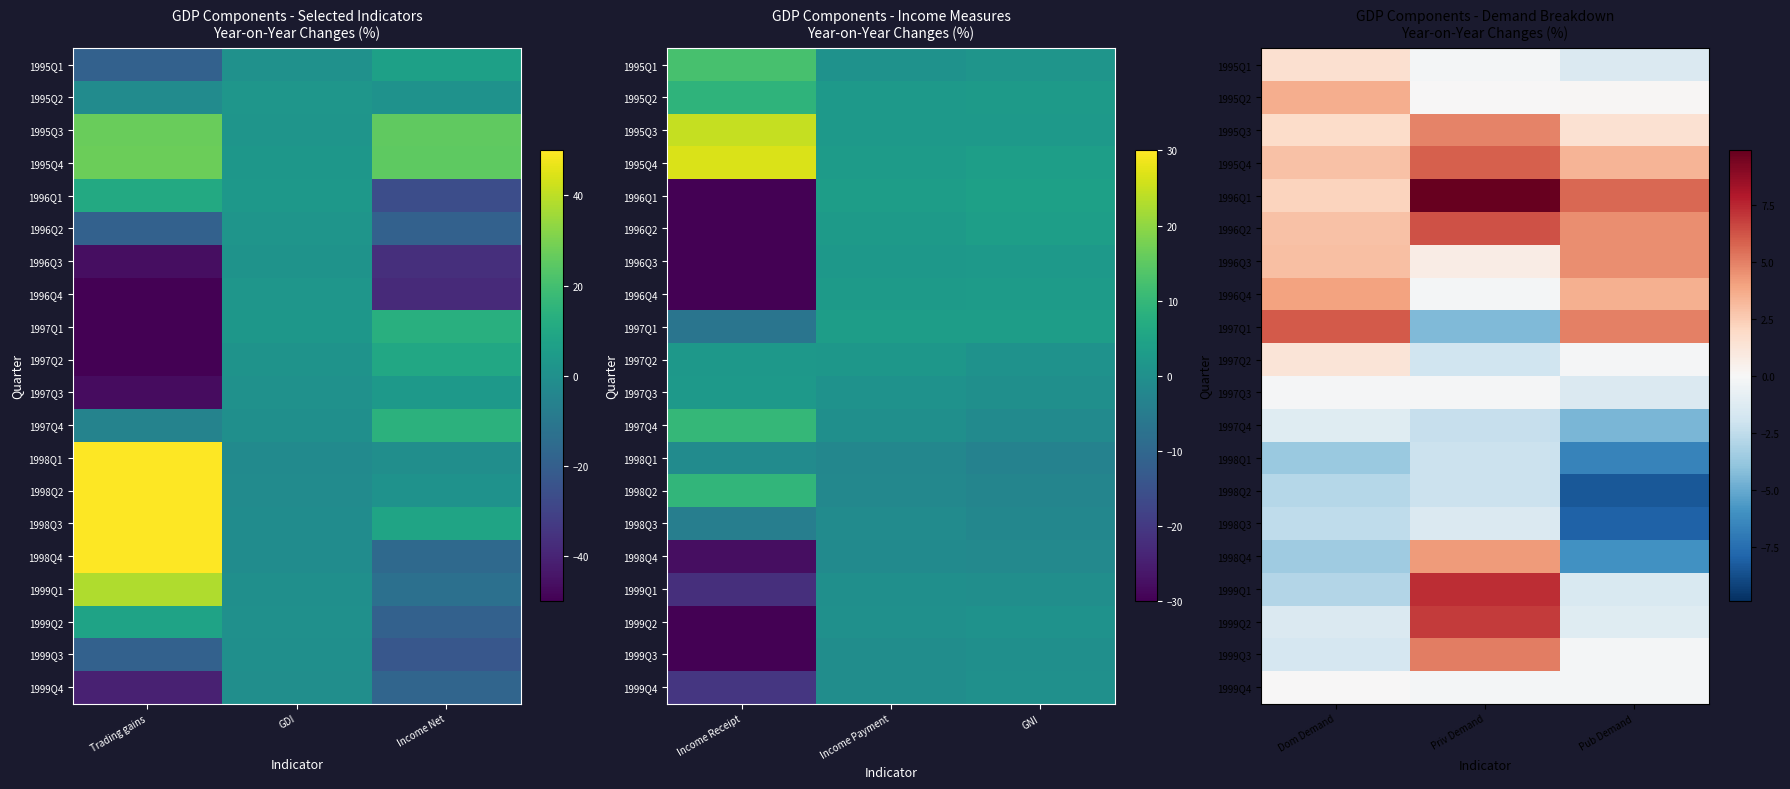

At how many categories does at least one series exceed -1?

3